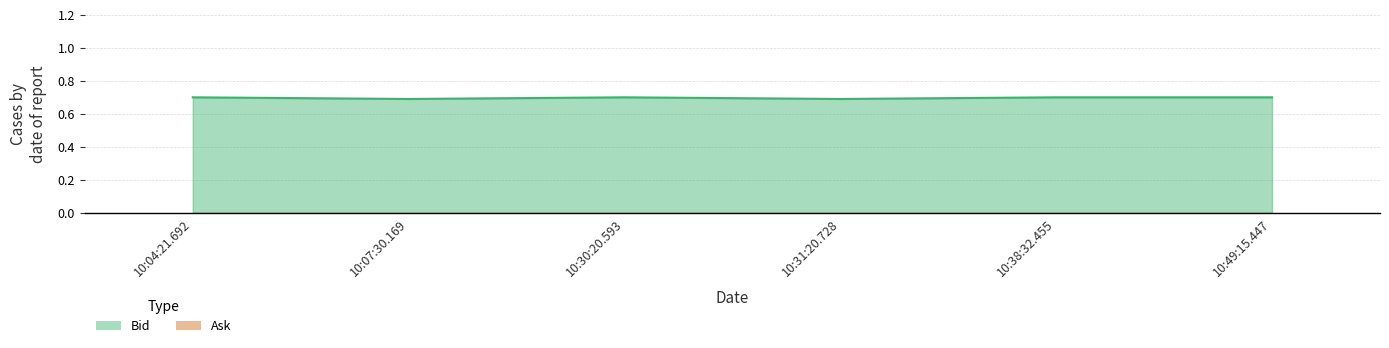

How many lines are shown in the chart?

1